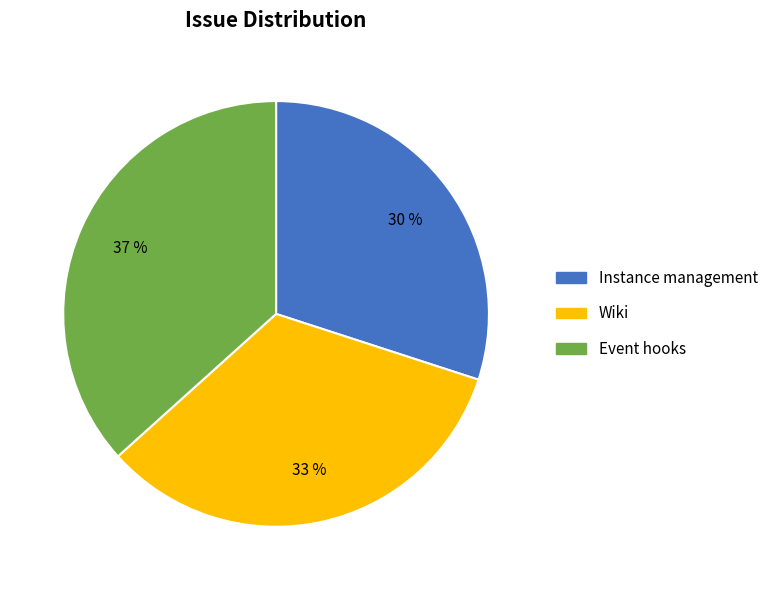

What is the largest slice in the pie chart?

Event hooks